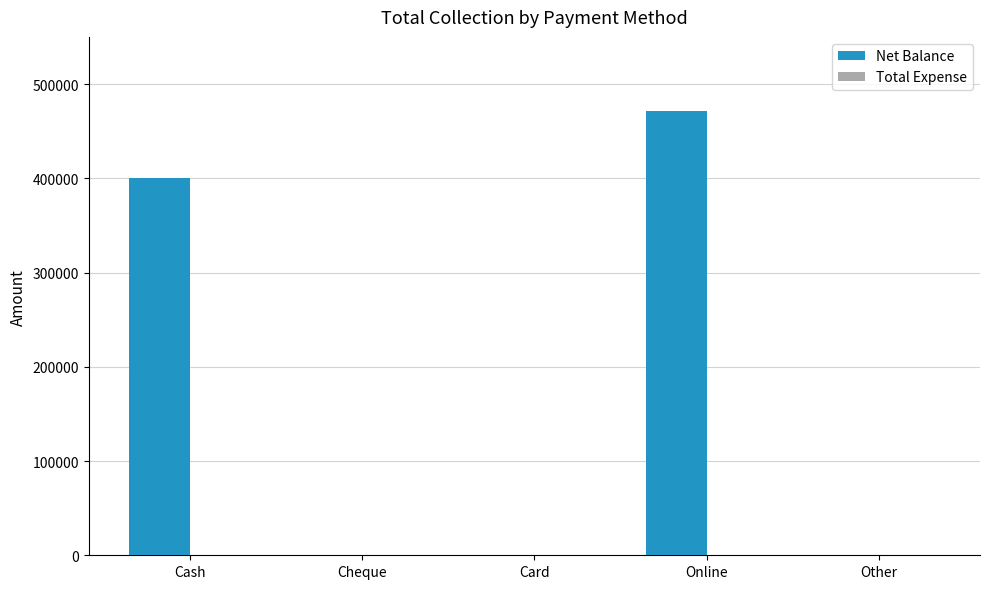

What is the maximum value shown in the chart?

471400